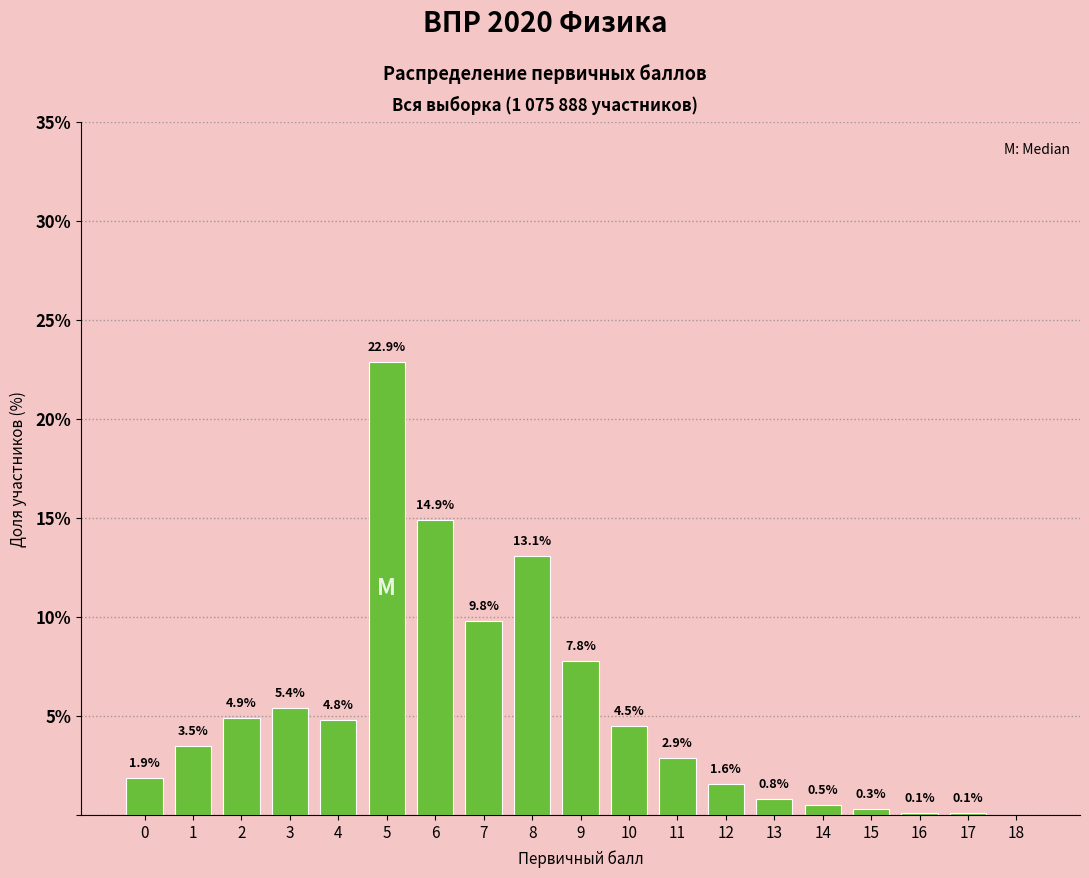

Reading left to right, what are all the values shown in this chart?

0=1.9	1=3.5	2=4.9	3=5.4	4=4.8	5=22.9	6=14.9	7=9.8	8=13.1	9=7.8	10=4.5	11=2.9	12=1.6	13=0.8	14=0.5	15=0.3	16=0.1	17=0.1	18=0.0